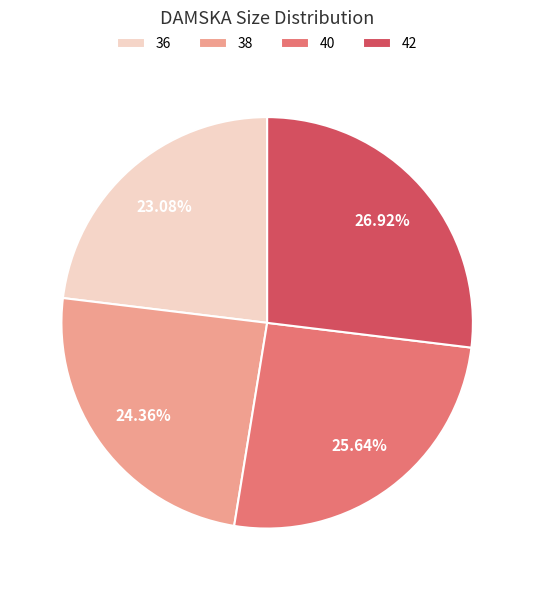

To the nearest percent, what is the difference between the 42 and 36 slice percentages?

4%